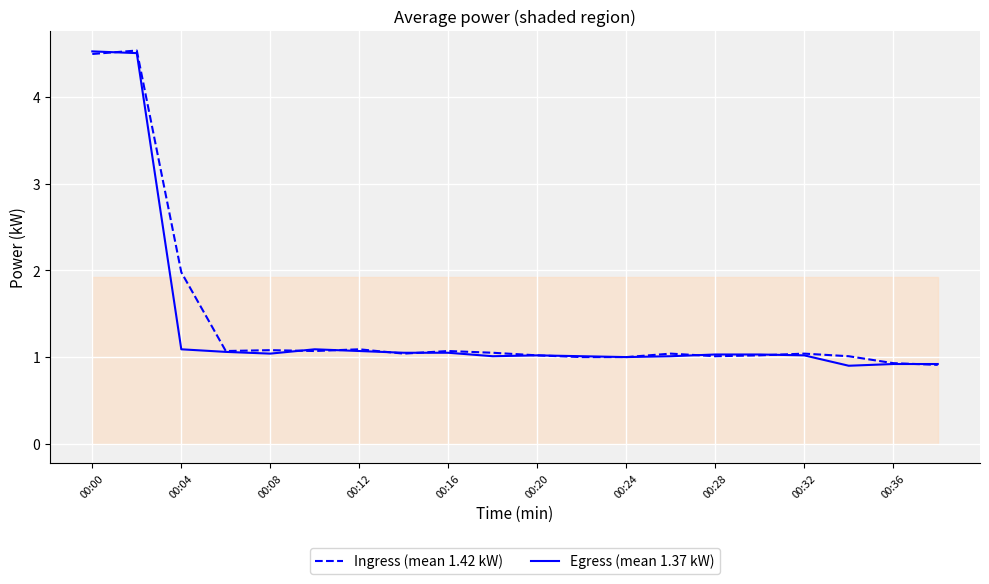

What is the maximum value for Egress (mean 1.37 kW)?

4.5